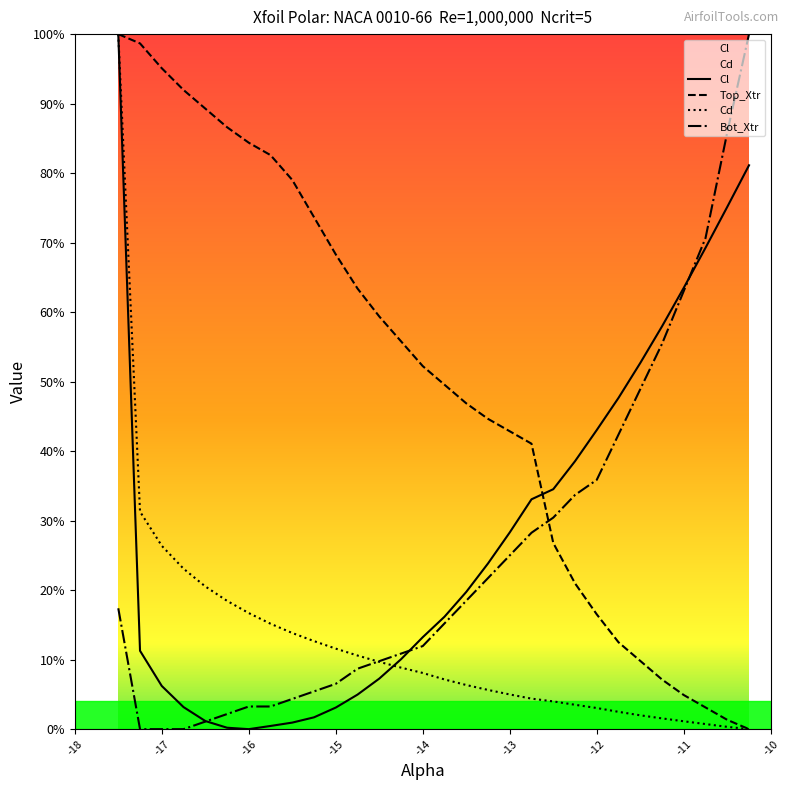

How many lines are shown in the chart?

4